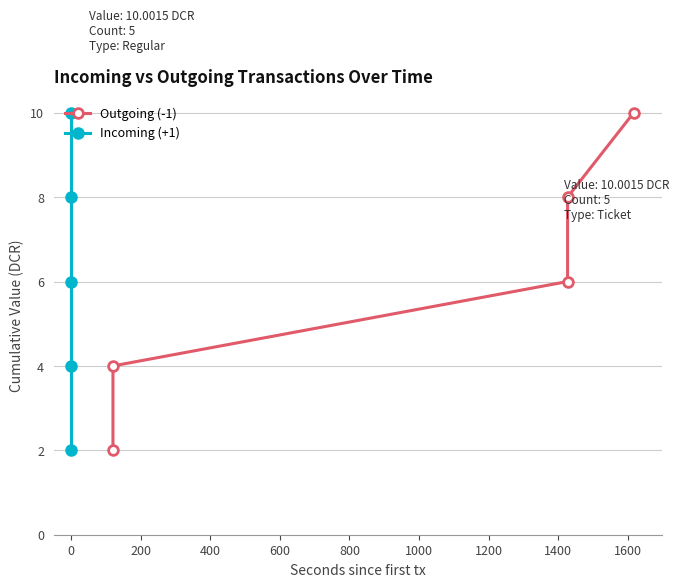

How many data points does each series have?

5